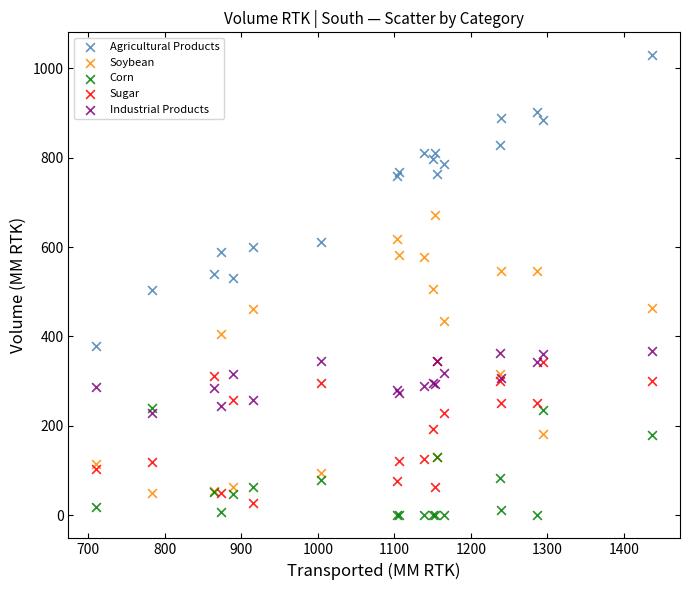

In the Agricultural Products series, what Y value is closest to 703?

757.9